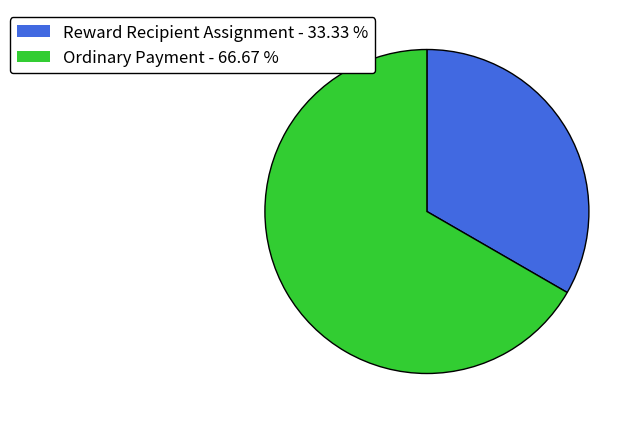

Count the number of slices in the pie.

2